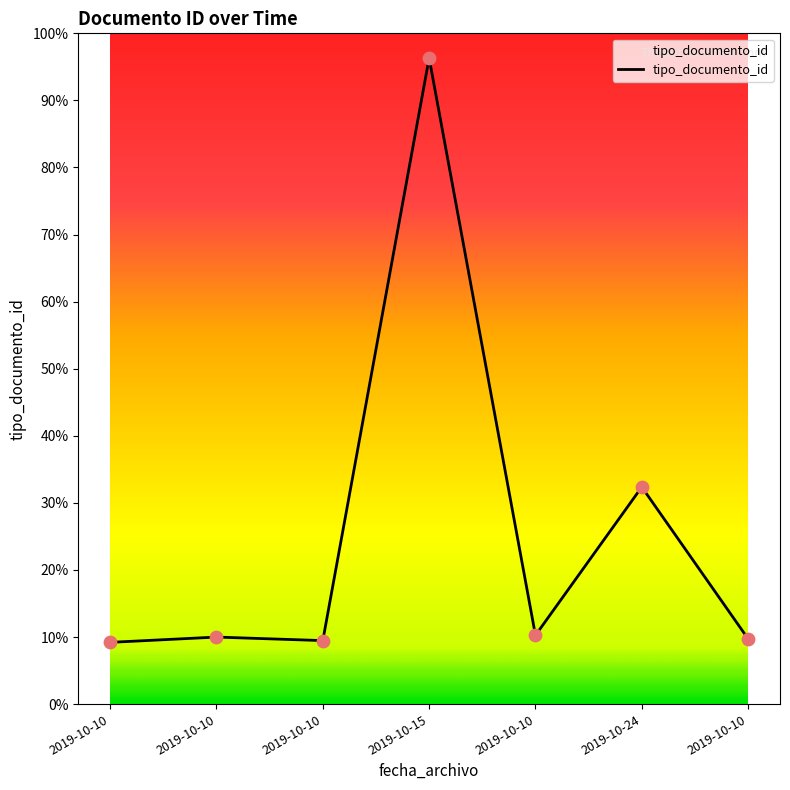

Between 2019-10-10 and 2019-10-10, which is larger?

2019-10-10